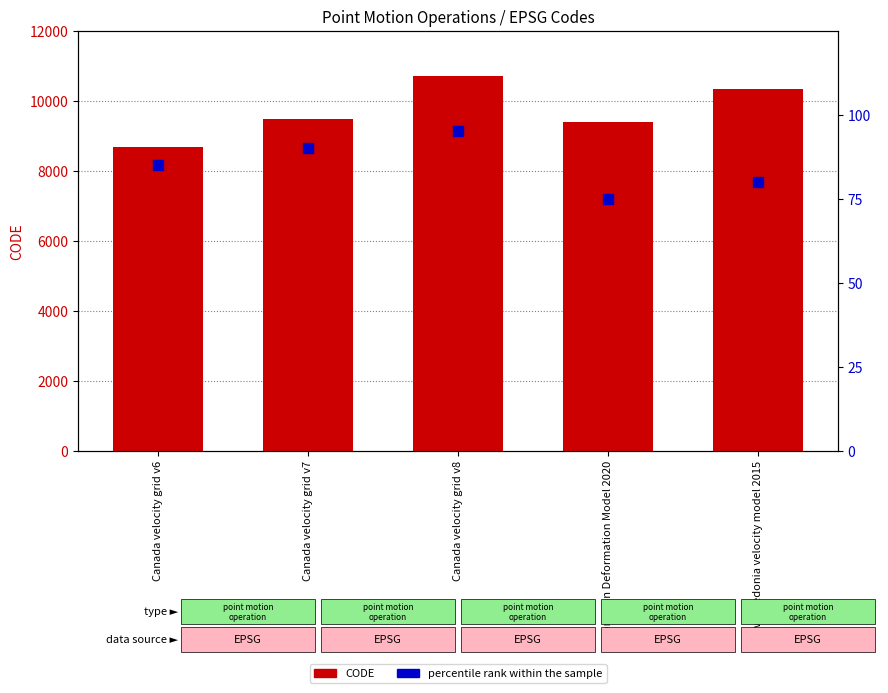

At how many categories does at least one series exceed 1904?

5